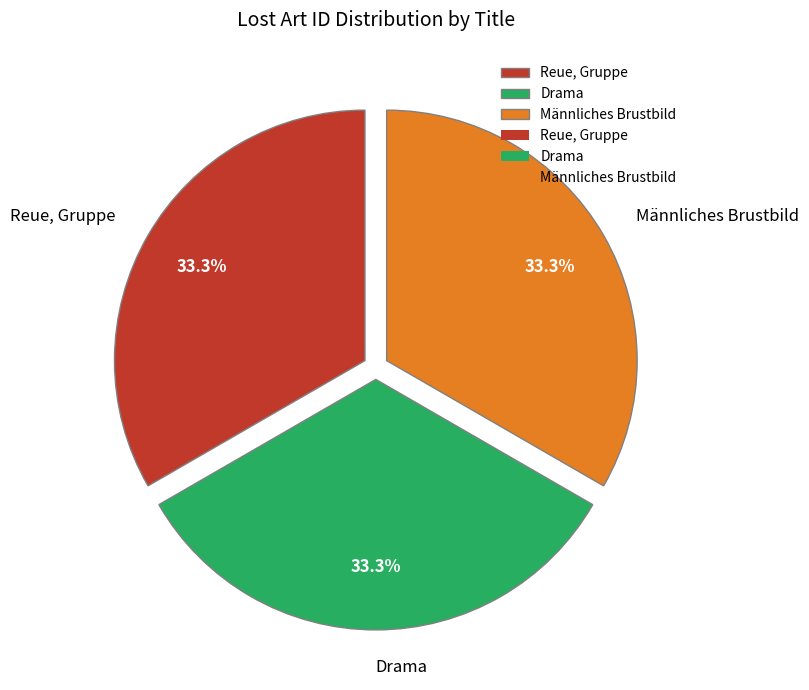

To the nearest percent, what is the combined percentage of Männliches Brustbild and Drama?

67%